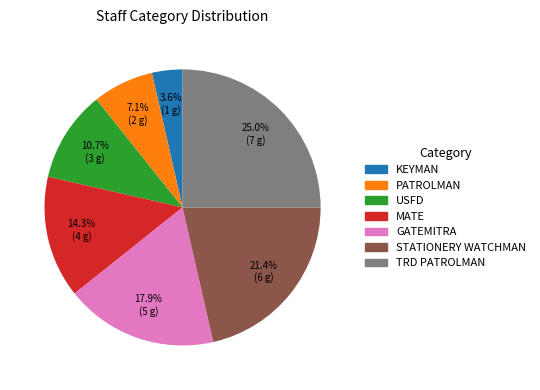

Does any single category account for the majority?

No